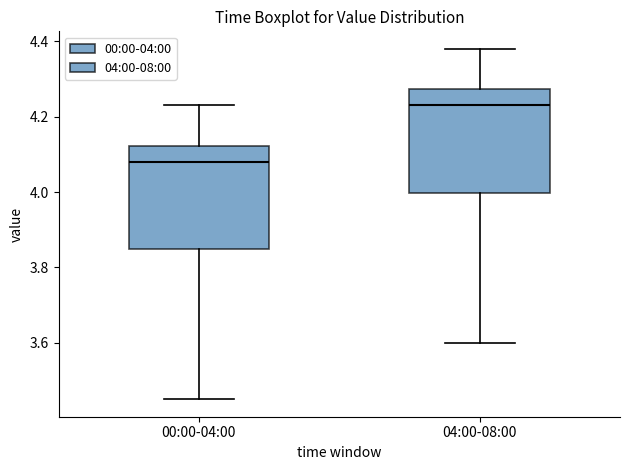

Reading left to right, transcribe this box plot: for each box, give where its median line is, the range the box spans, and where its two whiskers end, as read against the y-axis. The values are not printed on the chart, so give them approximately, as read against the axis.

00:00-04:00: median 4.08, box 3.84 to 4.12, whiskers 3.46 to 4.24
04:00-08:00: median 4.24, box 4.00 to 4.28, whiskers 3.60 to 4.38